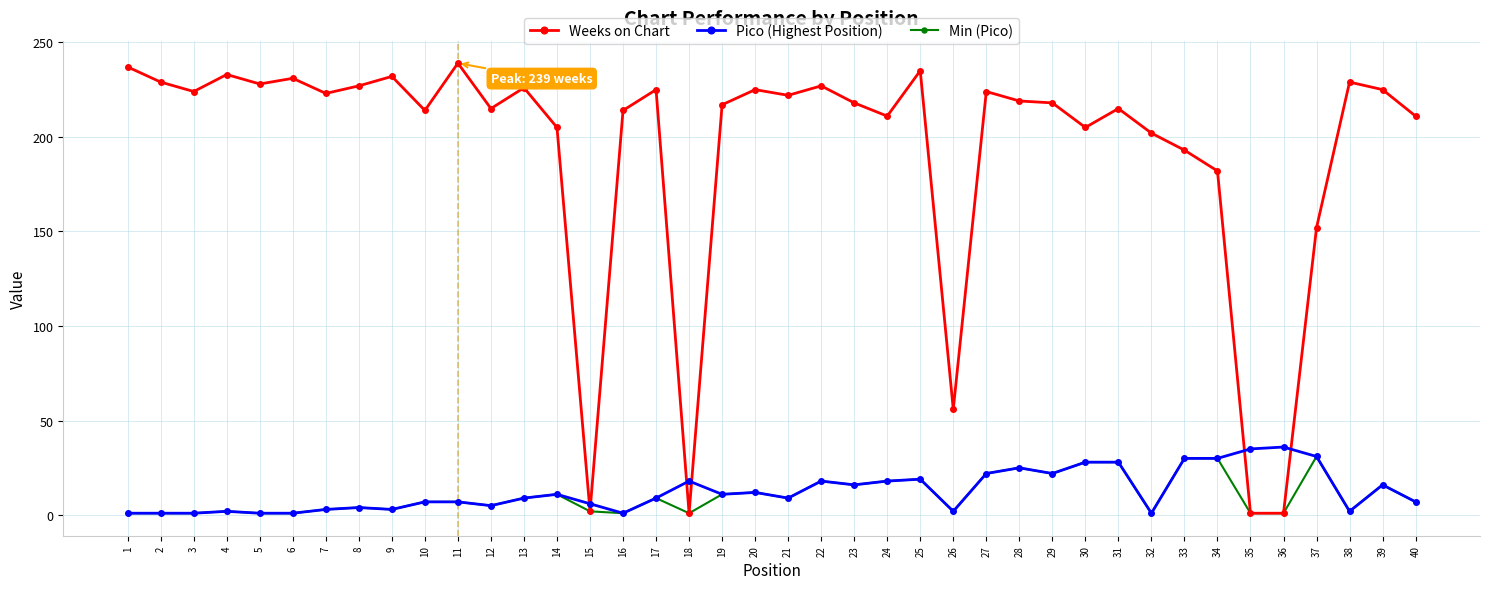

At which label is Weeks on Chart closest to 120?

37